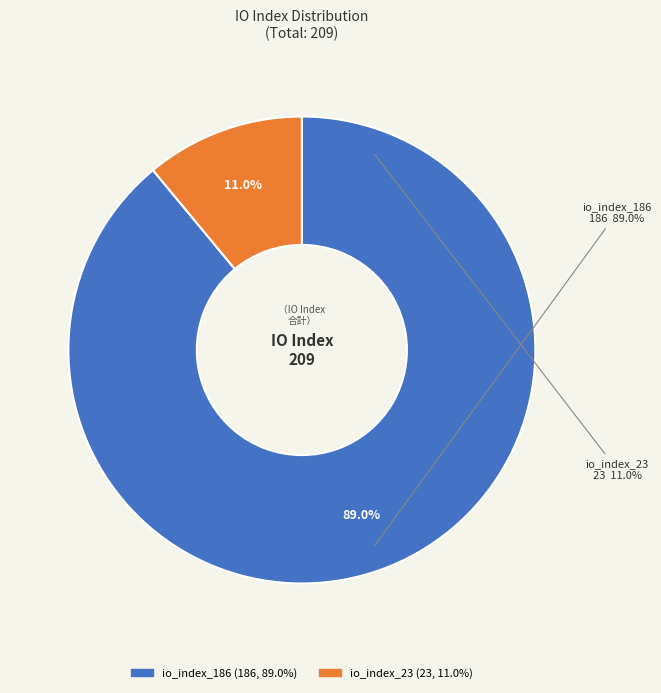

What is the largest slice in the pie chart?

io_index_186